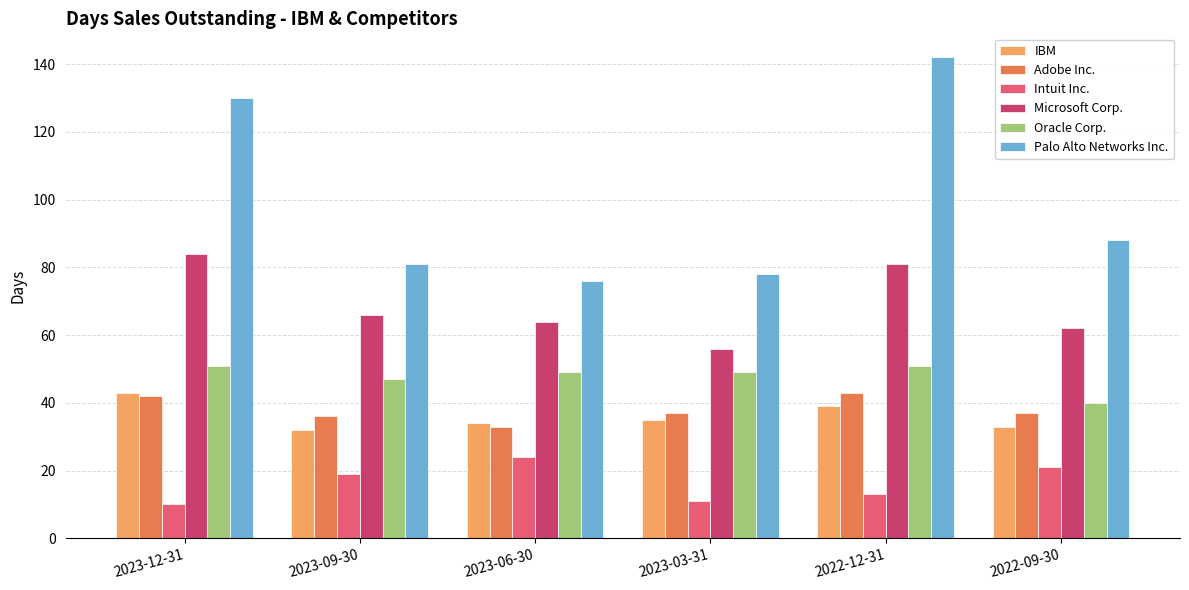

What is the total value across all series at 2023-06-30?

280